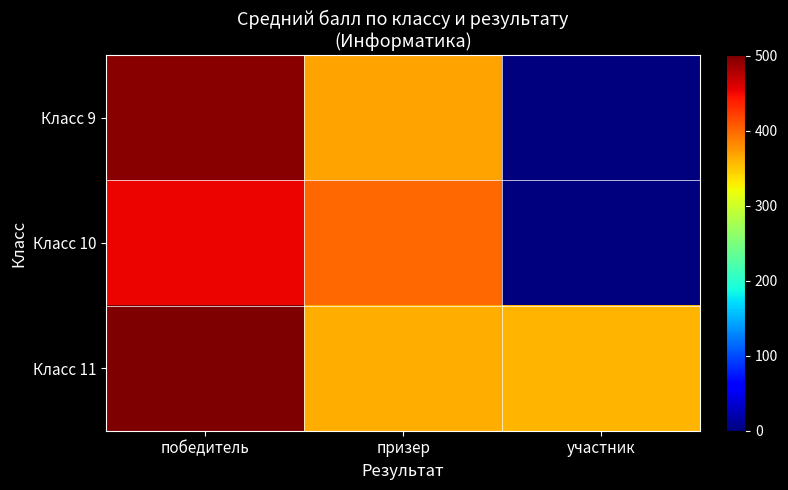

Count the number of data series in this chart.

3